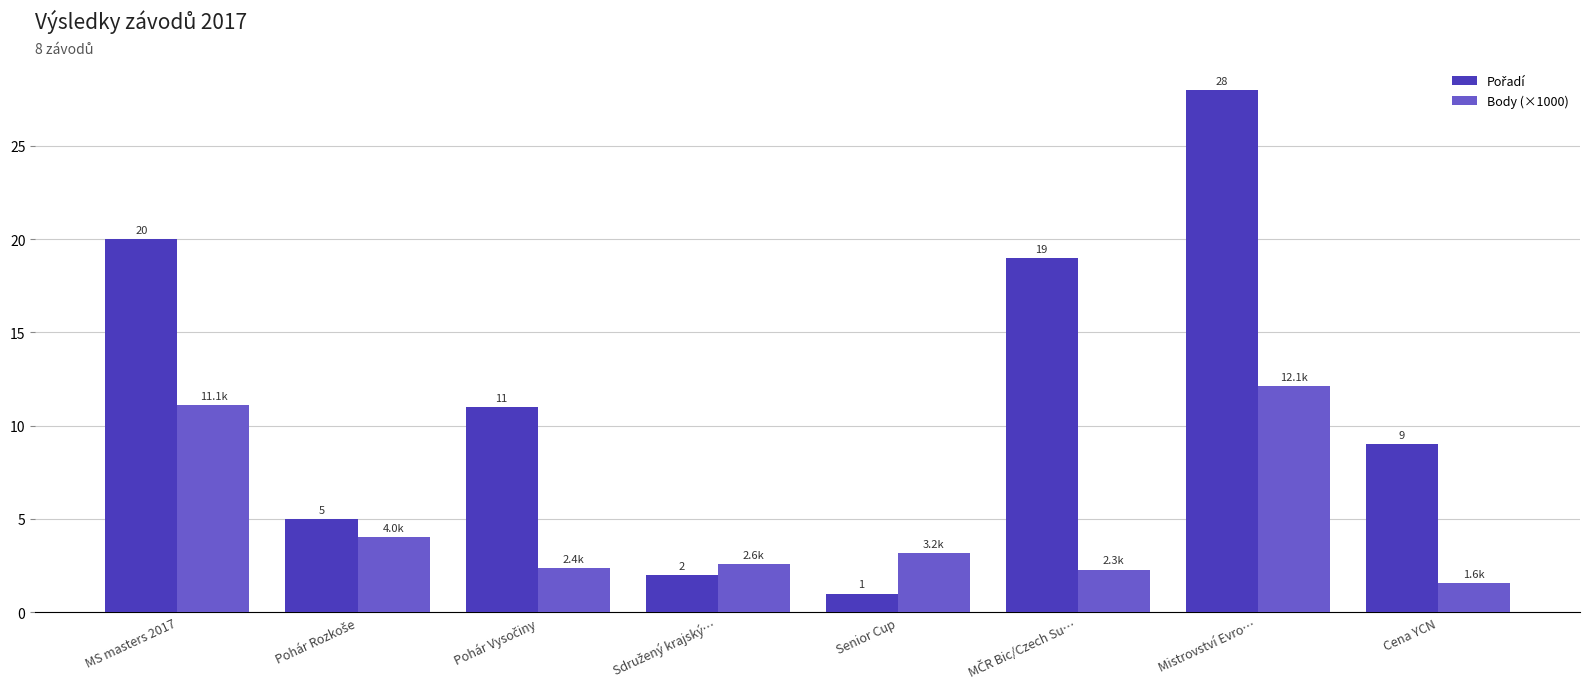

At which label does Body (×1000) first exceed 3?

MS masters 2017